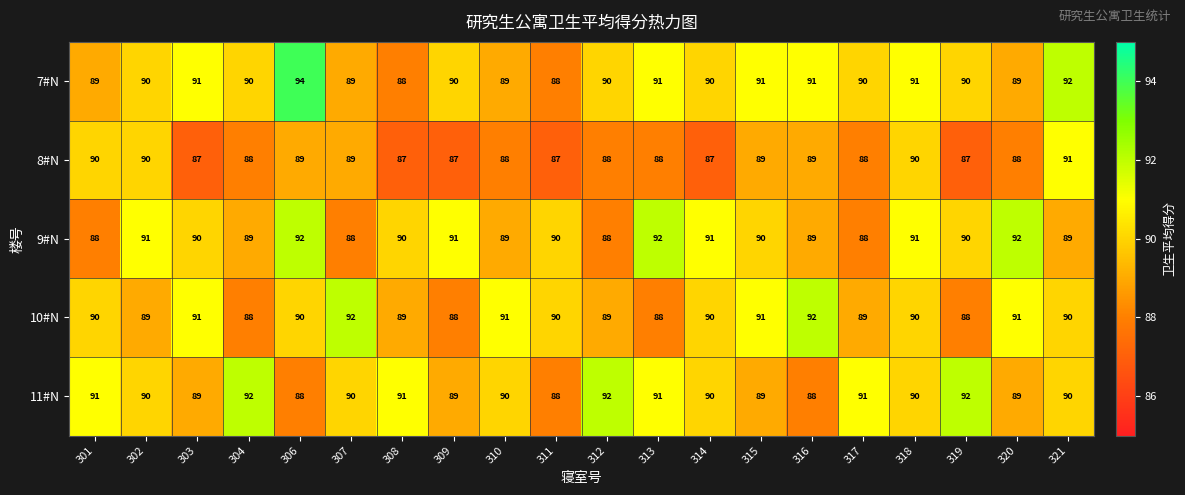

What value does the 11#N series have at 320?

89